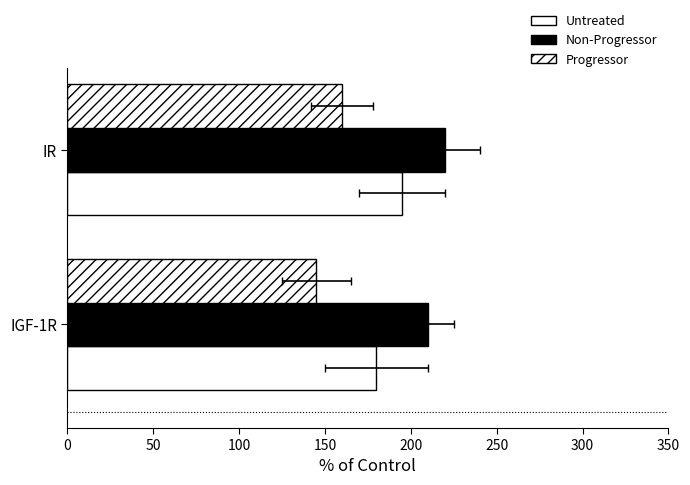

How many Non-Progressor values are between 210 and 220?

2